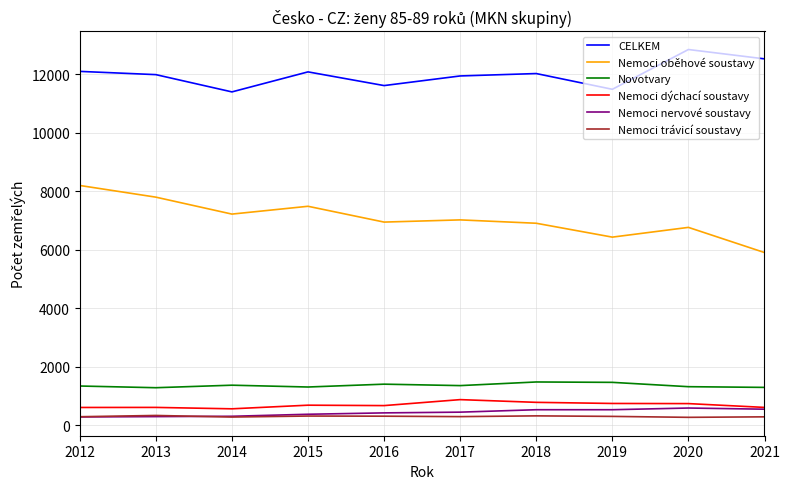

What is the maximum value shown in the chart?

12841